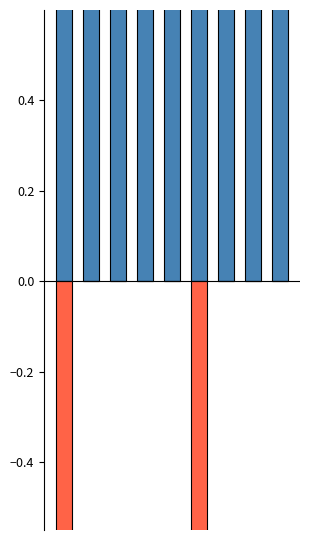

What are all the series names shown in the legend?

public, featured